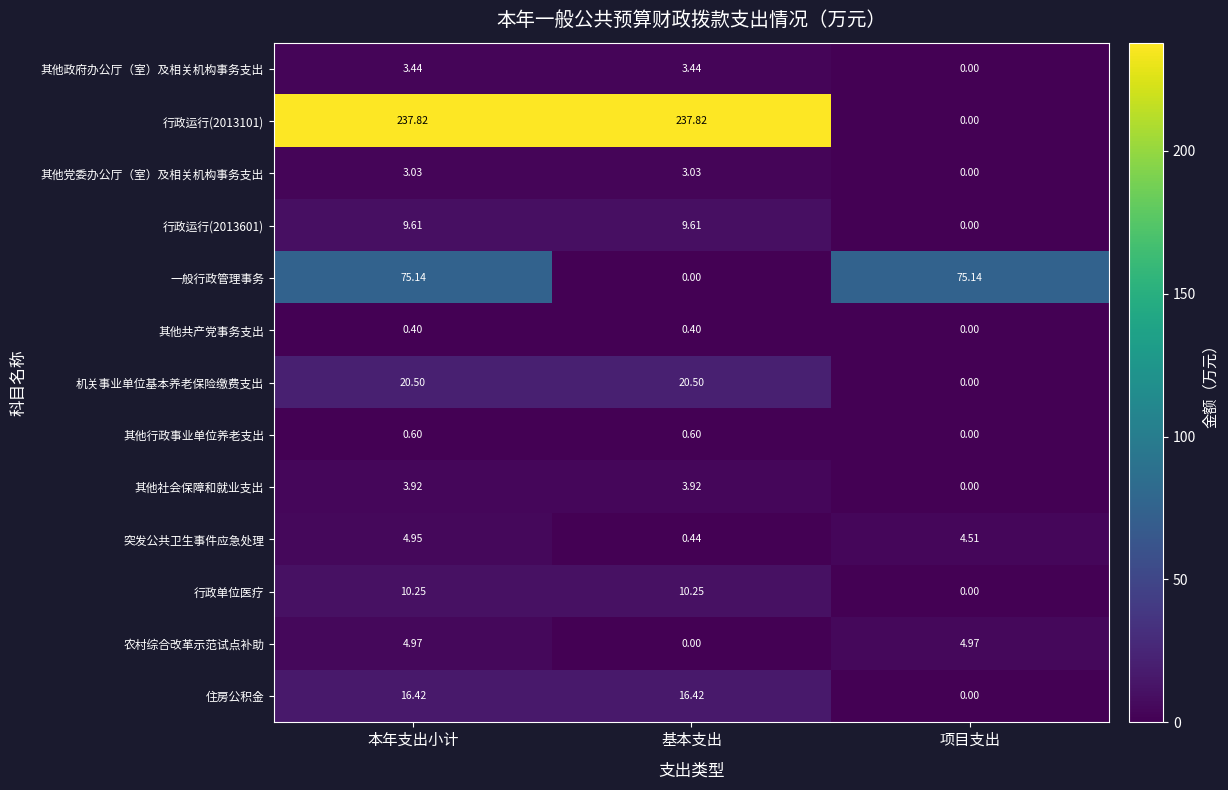

How many values in 一般行政管理事务 are above zero?

2